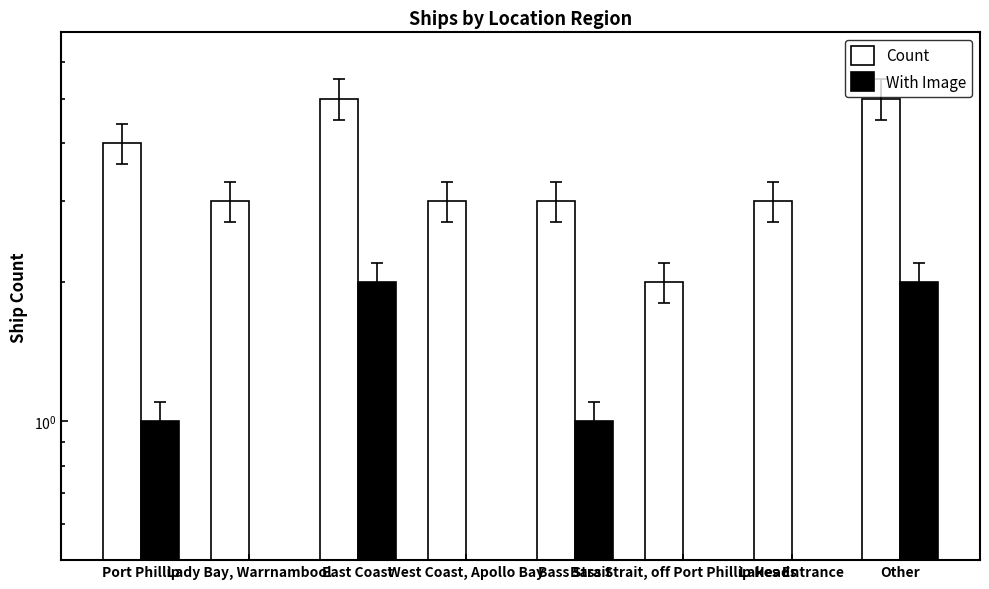

What is the highest value of the Count series?

5